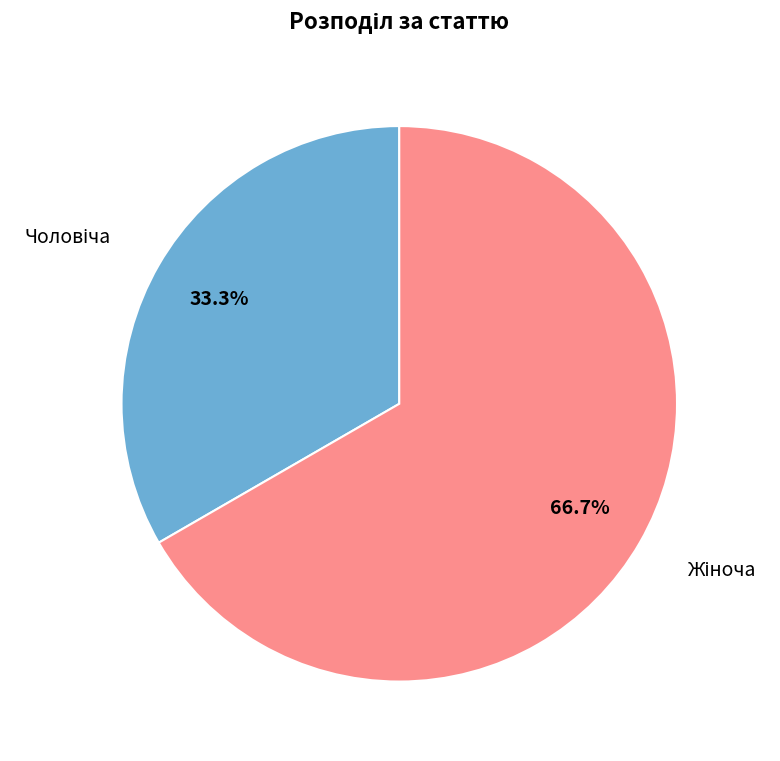

Does any single category account for the majority?

Yes